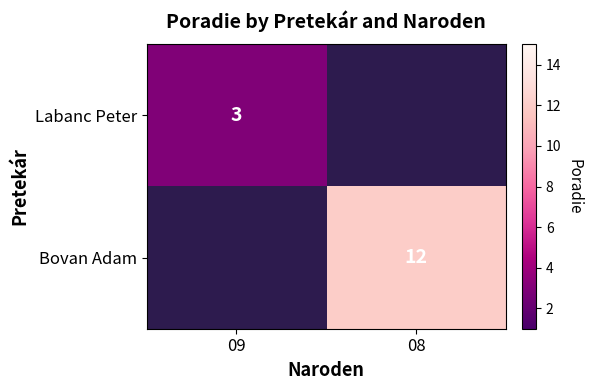

What is the smallest value displayed?

3.0